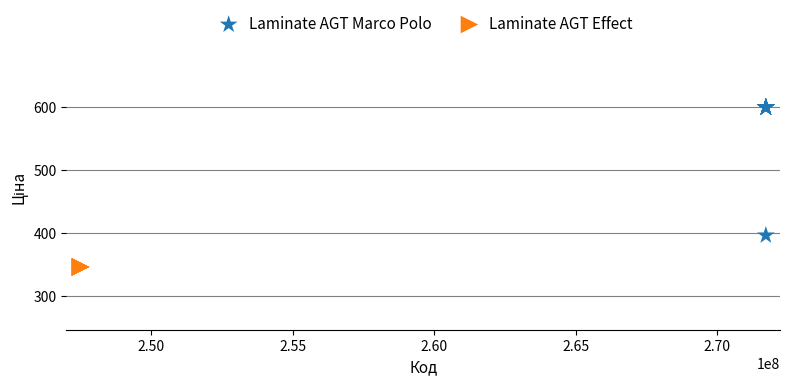

Which series contains the highest Y value?

Laminate AGT Marco Polo